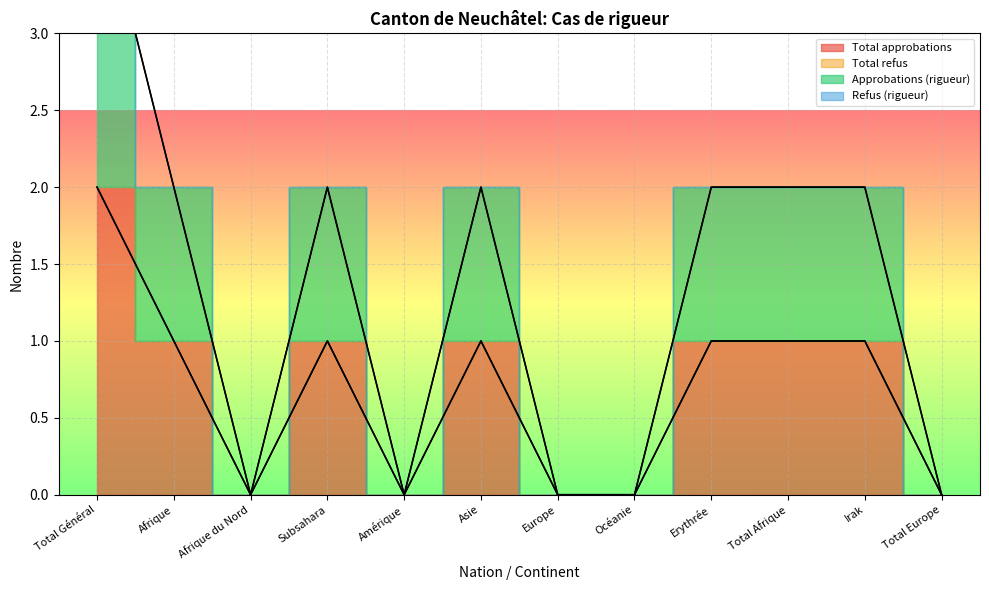

What is the difference between the maximum and second lowest values in the Total approbations series?

2